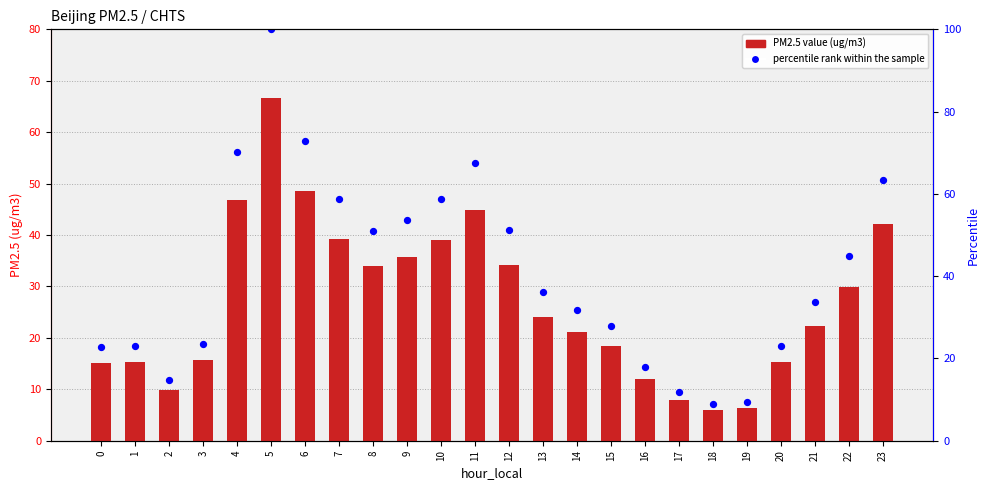

What is the total value across all series at 22?

65.8